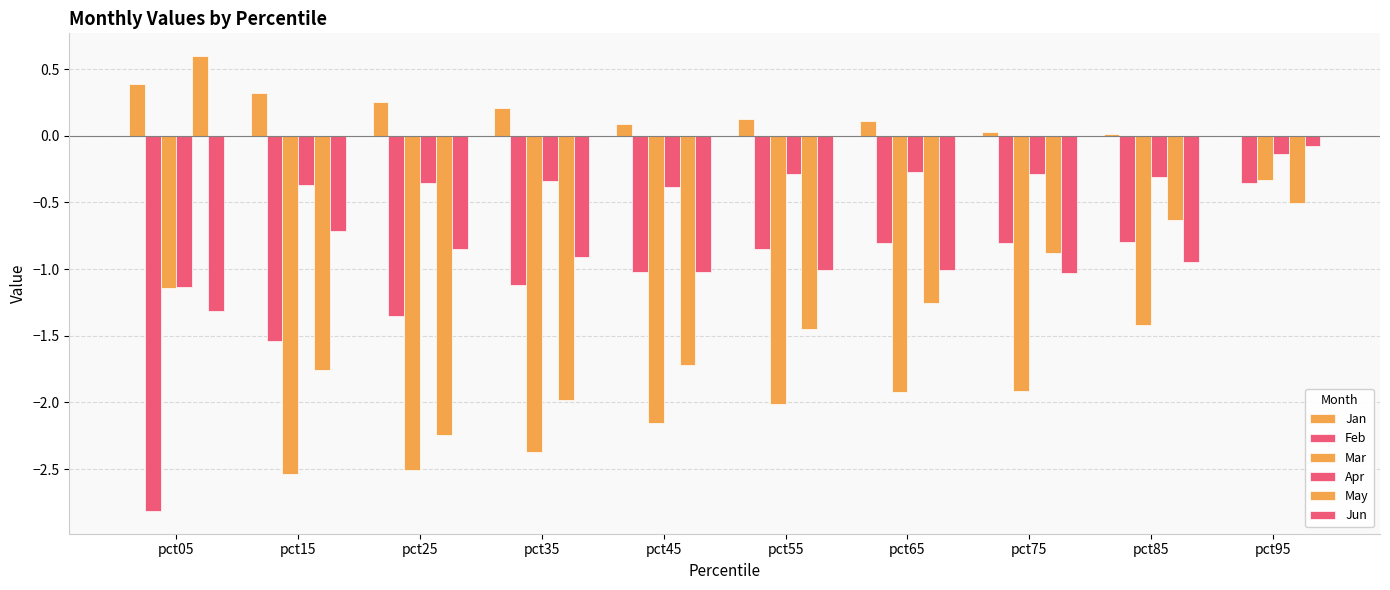

What is the difference between the maximum and minimum values in the Mar series?

2.2